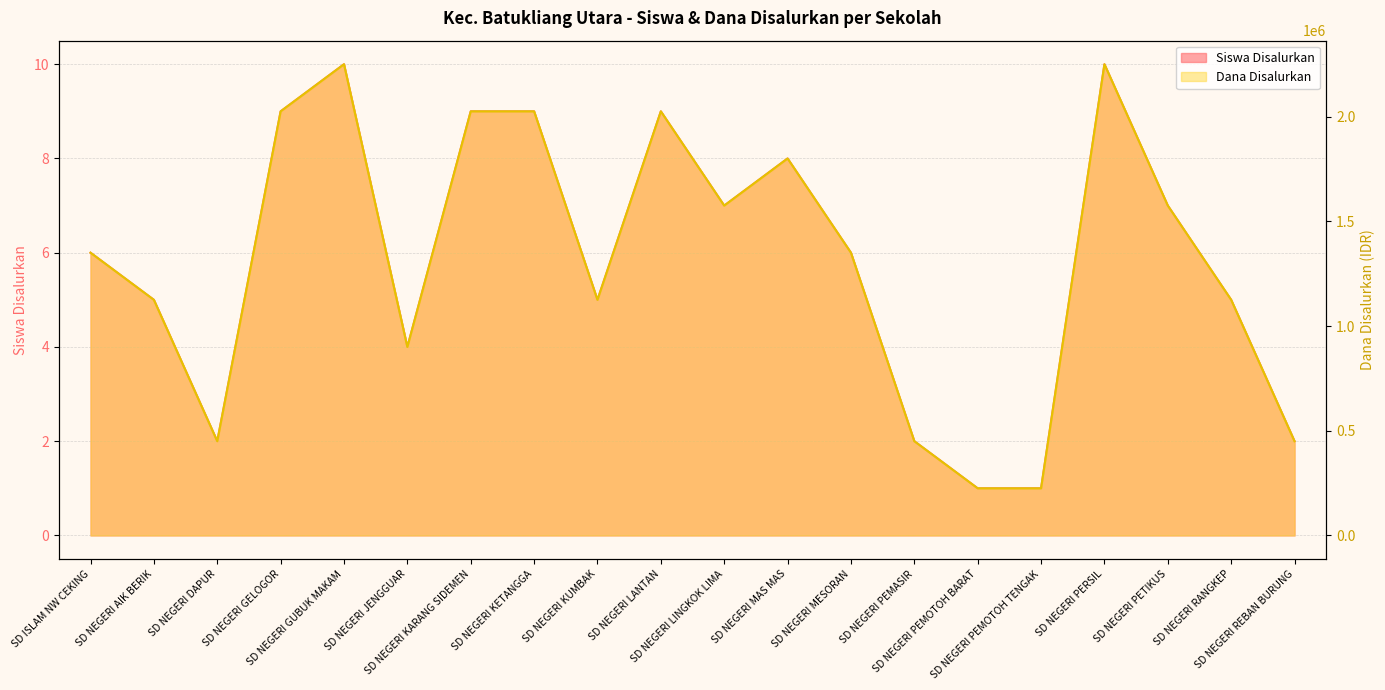

The value of Dana Disalurkan at SD NEGERI RANGKEP is 1811073. True or false?

False